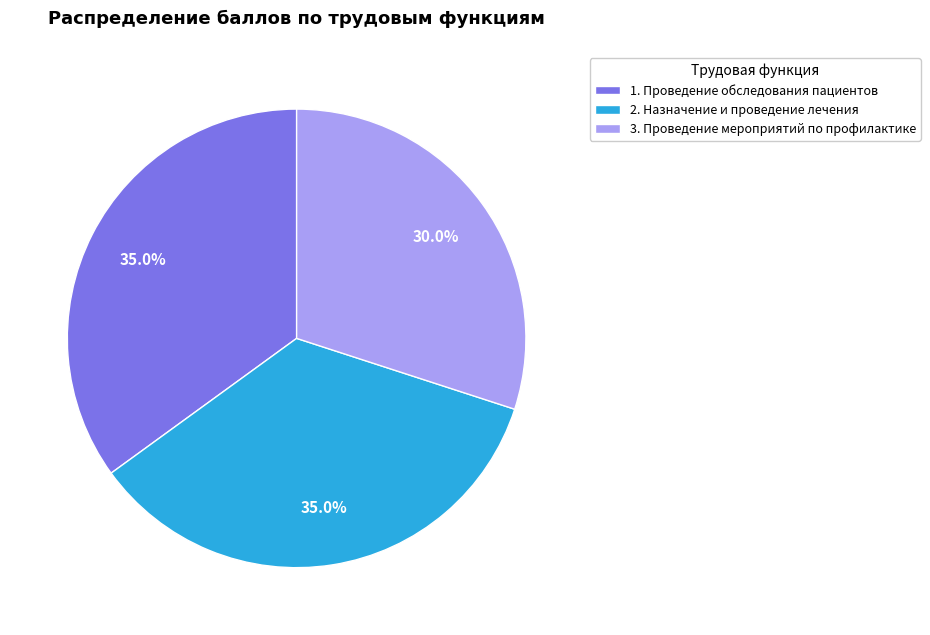

Count the number of slices in the pie.

3